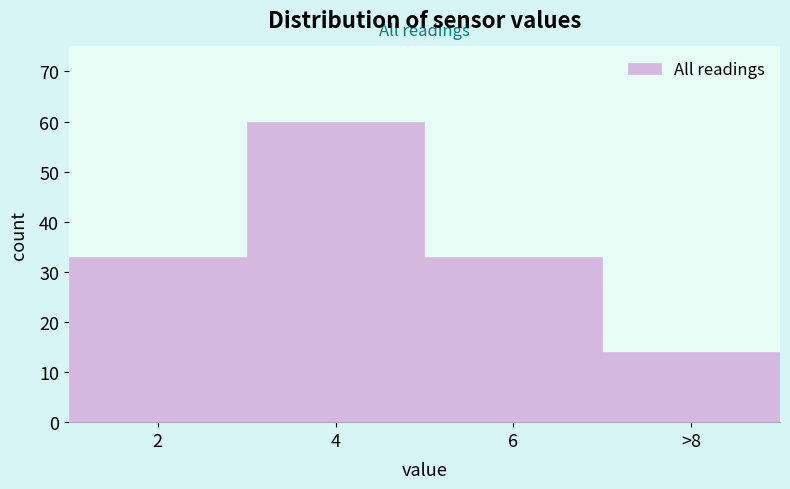

Reading right to left, what are all the values shown in this chart?

14	33	60	33